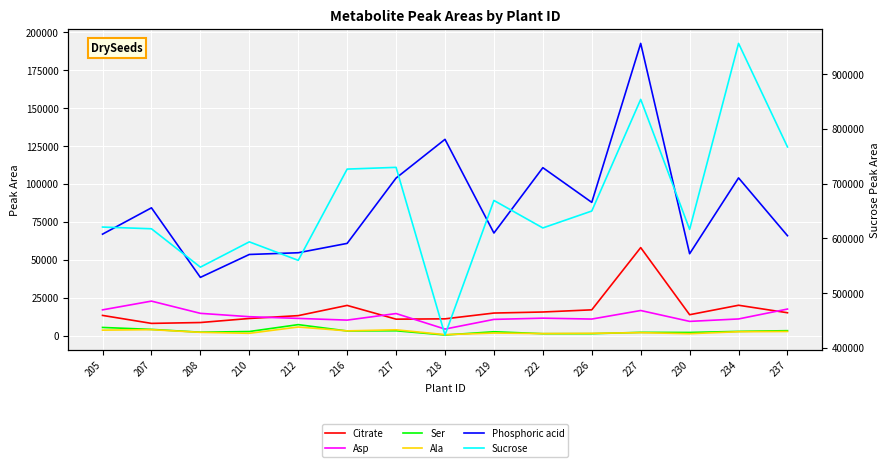

Rank the series at 227 from highest to lowest value.

Sucrose, Phosphoric acid, Citrate, Asp, Ser, Ala